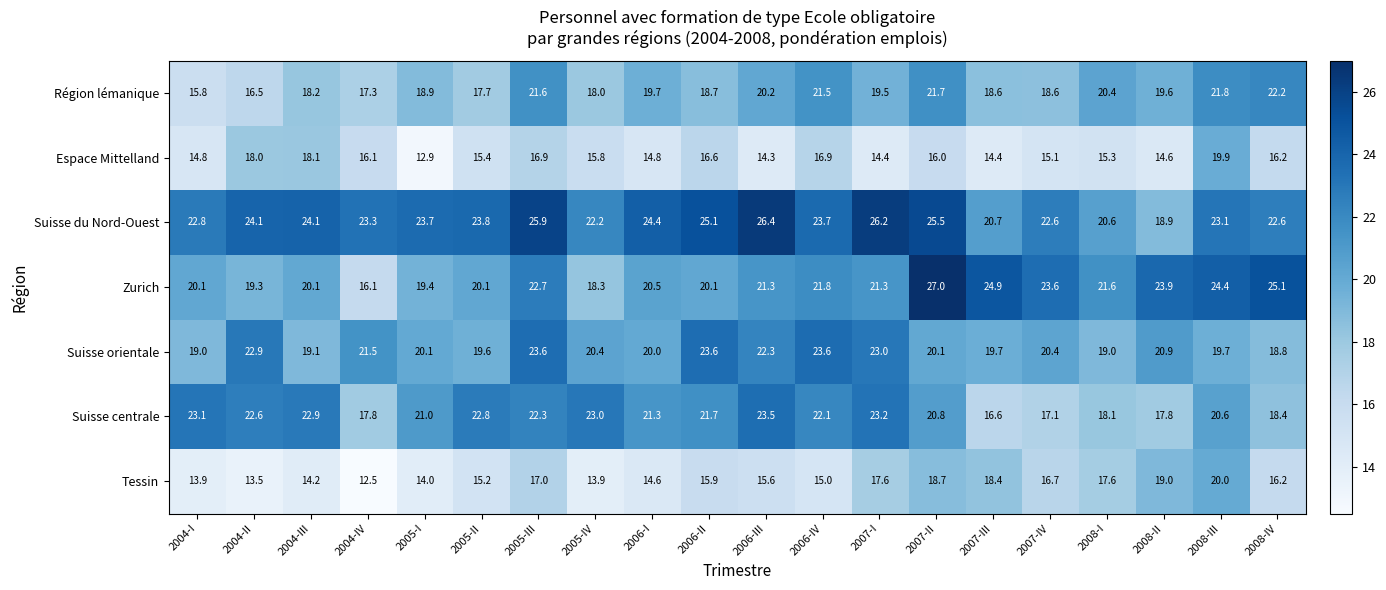

At how many categories does at least one series exceed 22?

19